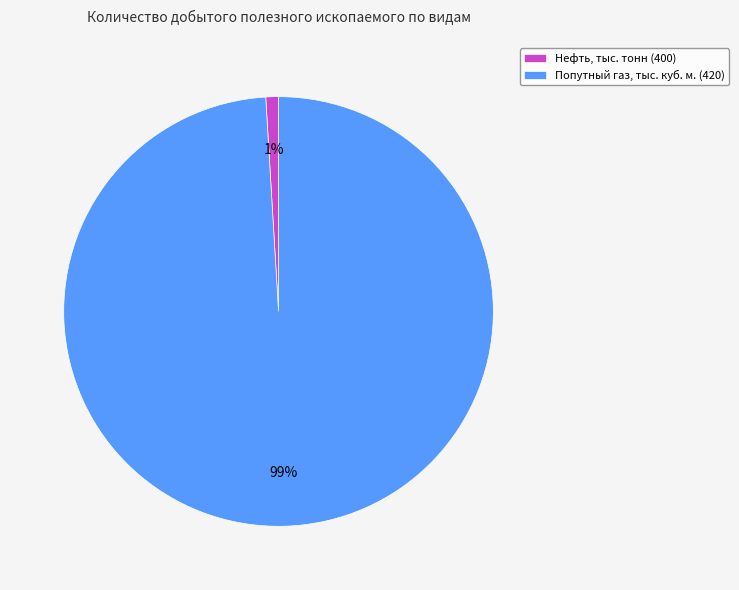

Is the sum of Попутный газ, тыс. куб. м. (420) and Нефть, тыс. тонн (400) greater than half?

Yes